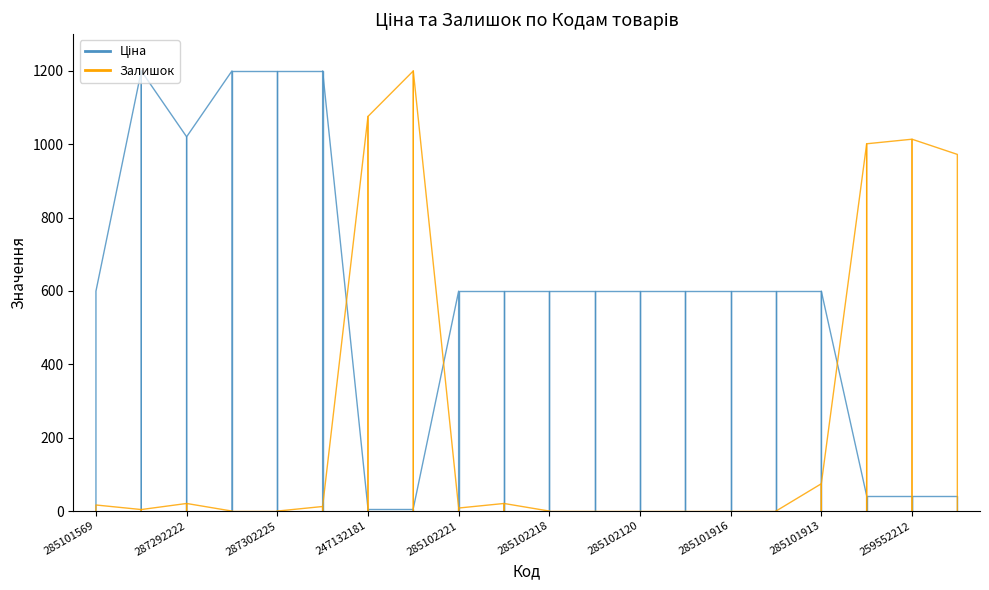

What are all the series names shown in the legend?

Ціна, Залишок